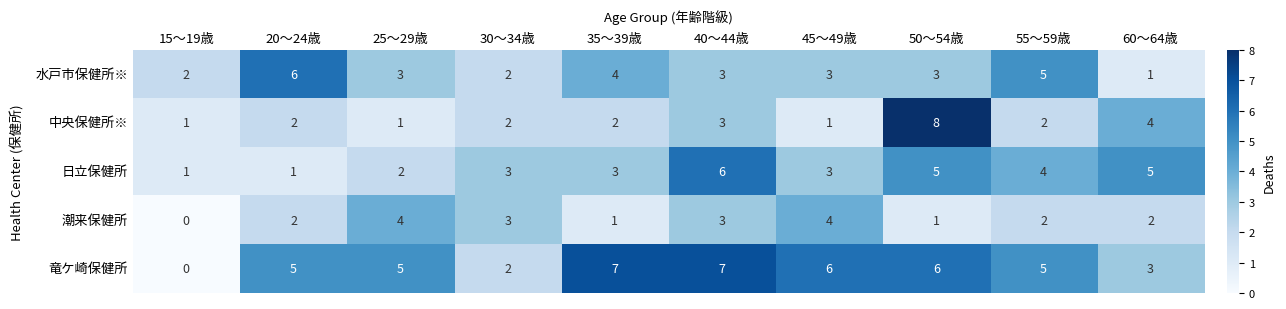

At which label does 竜ケ崎保健所 reach its minimum?

15～19歳